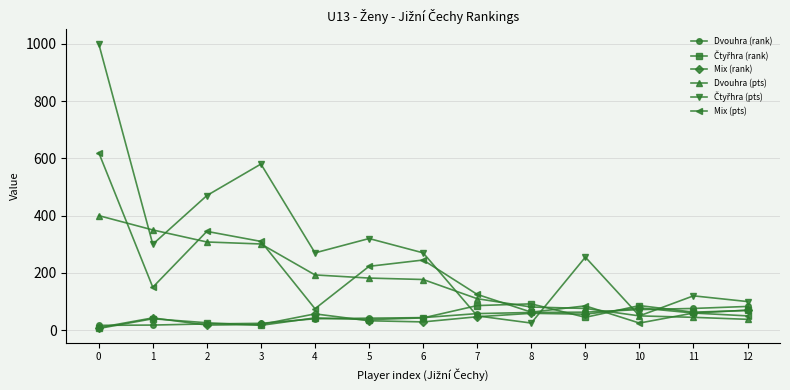

How many data points in Mix (pts) are less than 125?

6